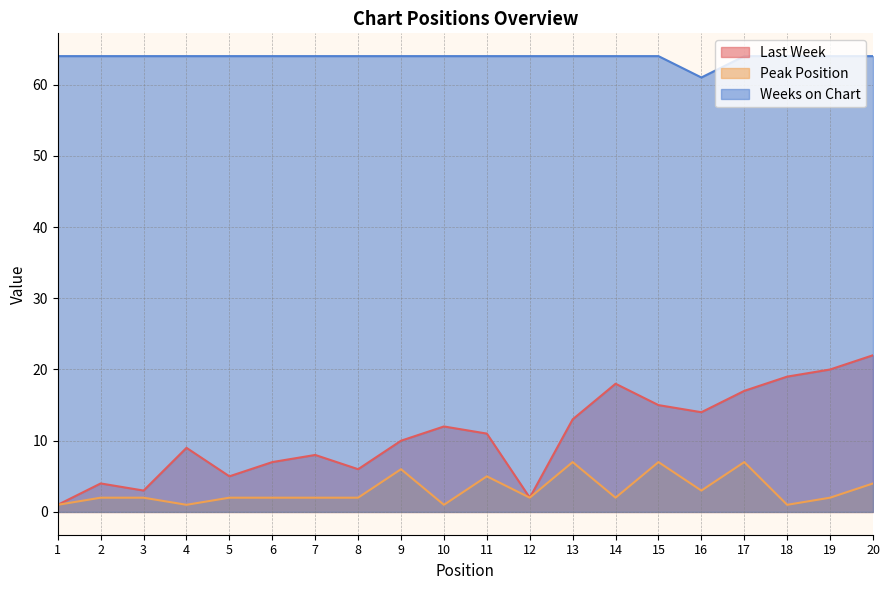

Read the Weeks on Chart value at 2.

64